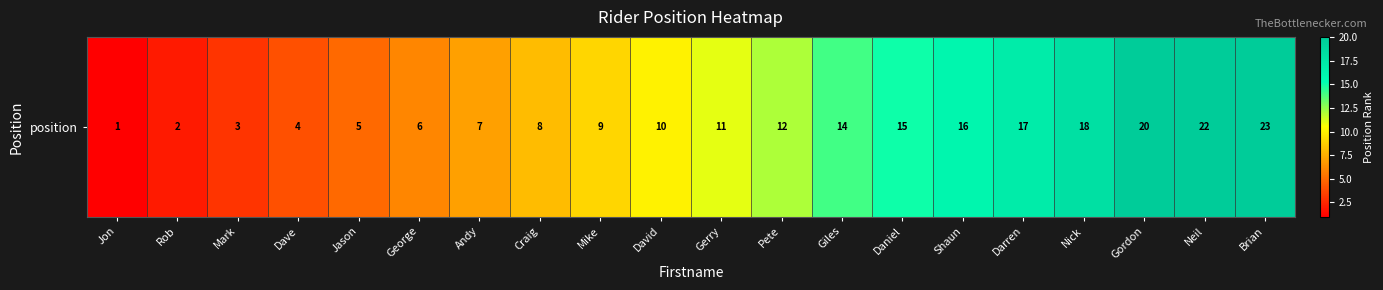

What is the sum of the values at Darren and Jon?

18